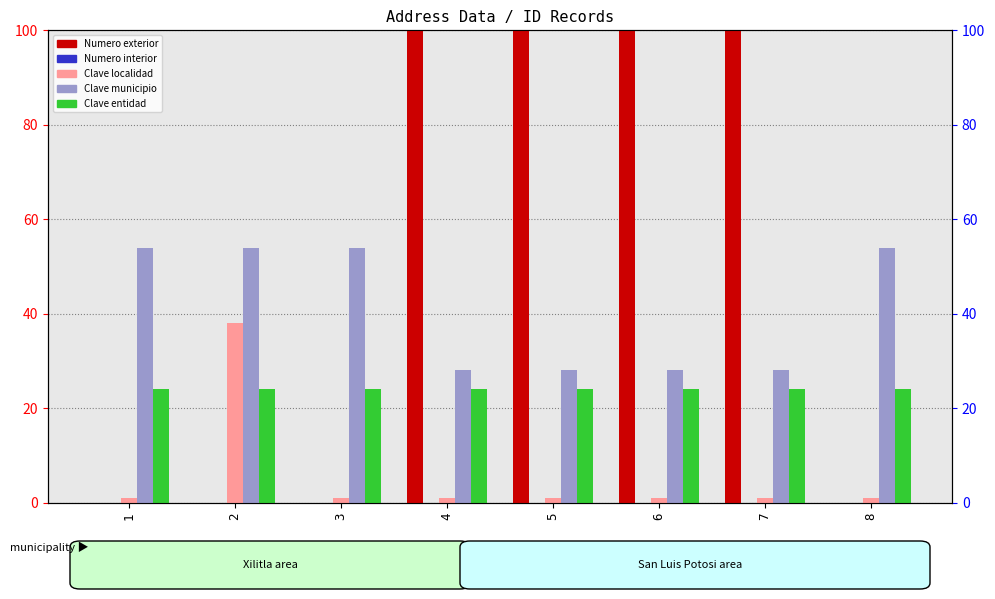

List the series in order of their peak value, highest first.

Numero exterior, Clave municipio, Clave localidad, Clave entidad, Numero interior